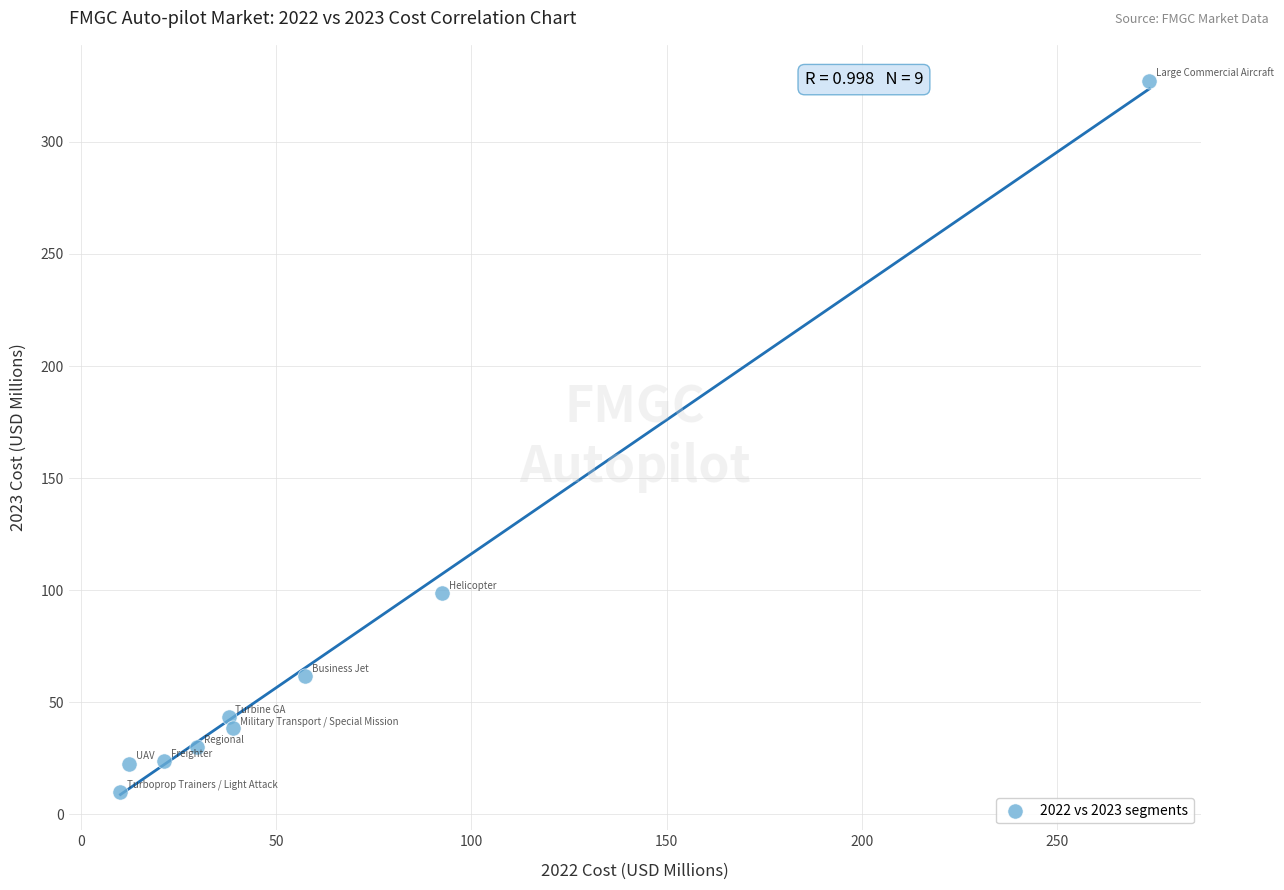

What is the average X value?

63.7